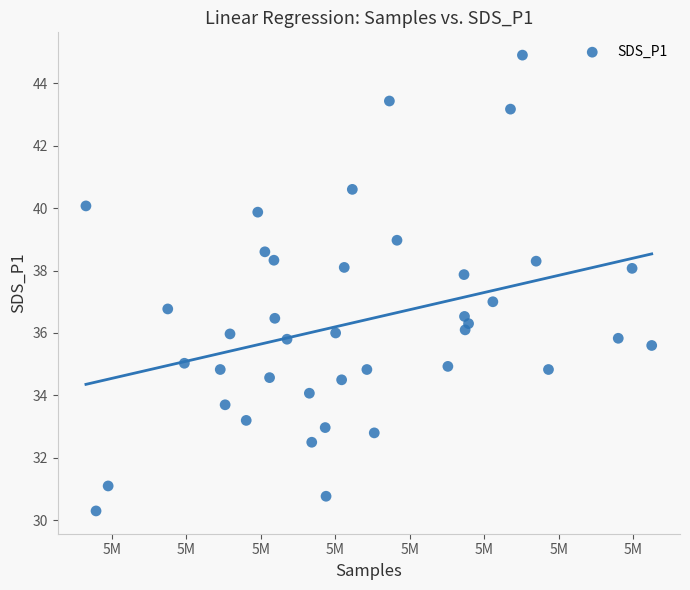

What is the range of Y values (max minus min)?

14.6